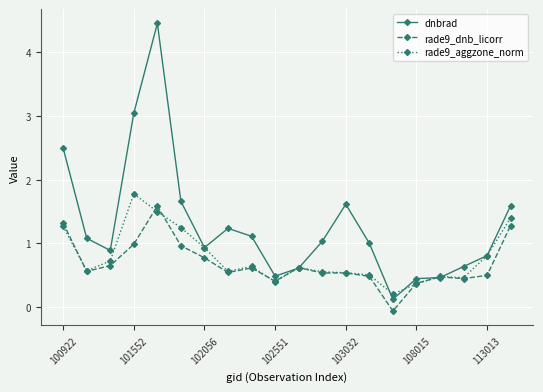

Which series has the widest spread of values?

dnbrad